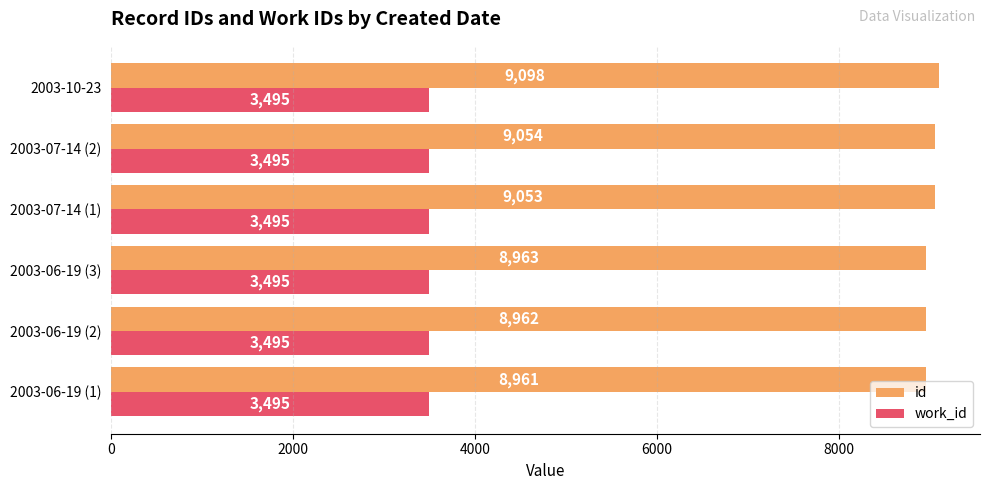

What is the minimum value shown in the chart?

3495